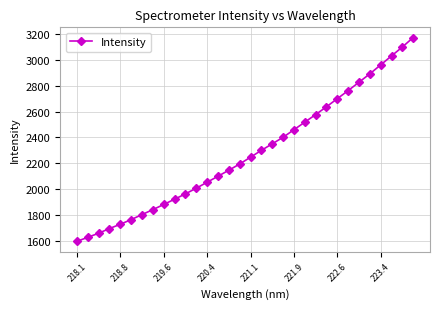

What is the value of the 31st point from the left?

3101.9